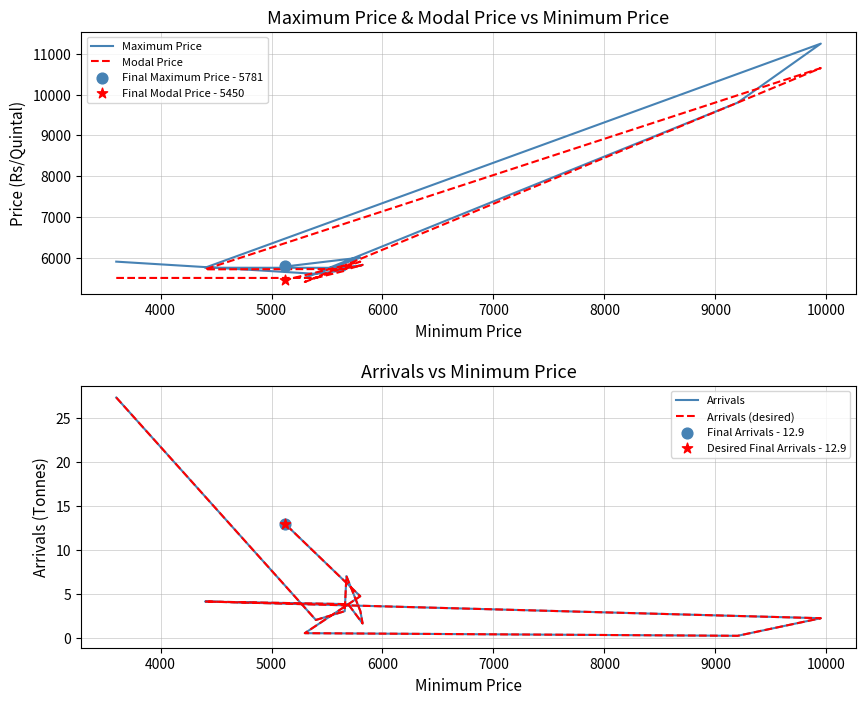

Which series contains the highest Y value?

Maximum Price